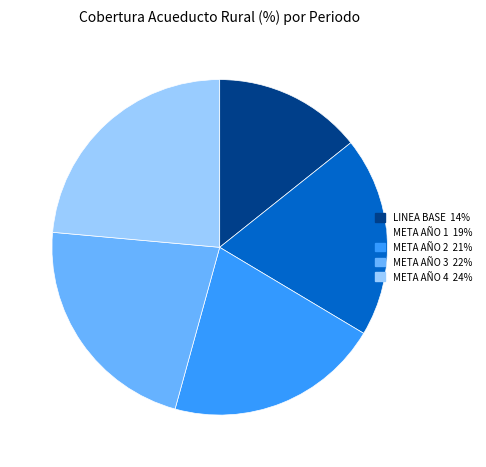

Combined, do META AÑO 2 and LINEA BASE account for over 50%?

No